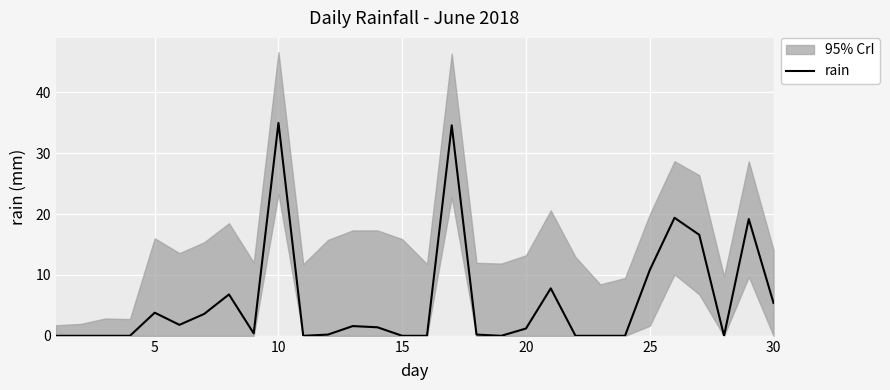

How many values are above zero?

18